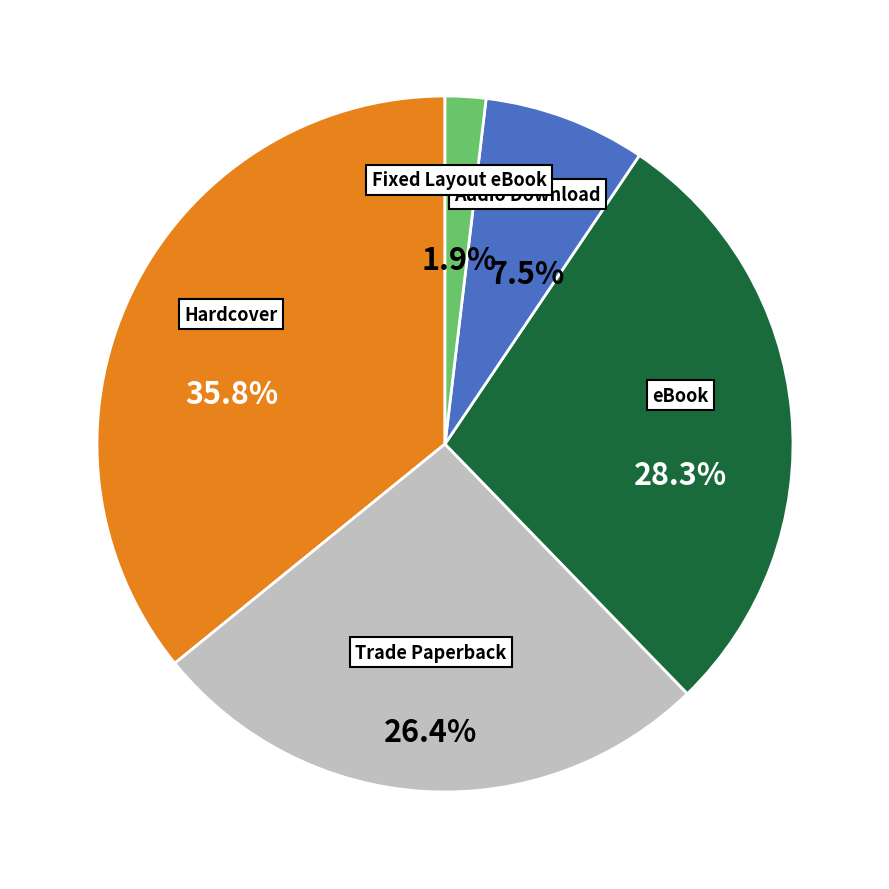

Is there any slice that represents more than half of the pie?

No